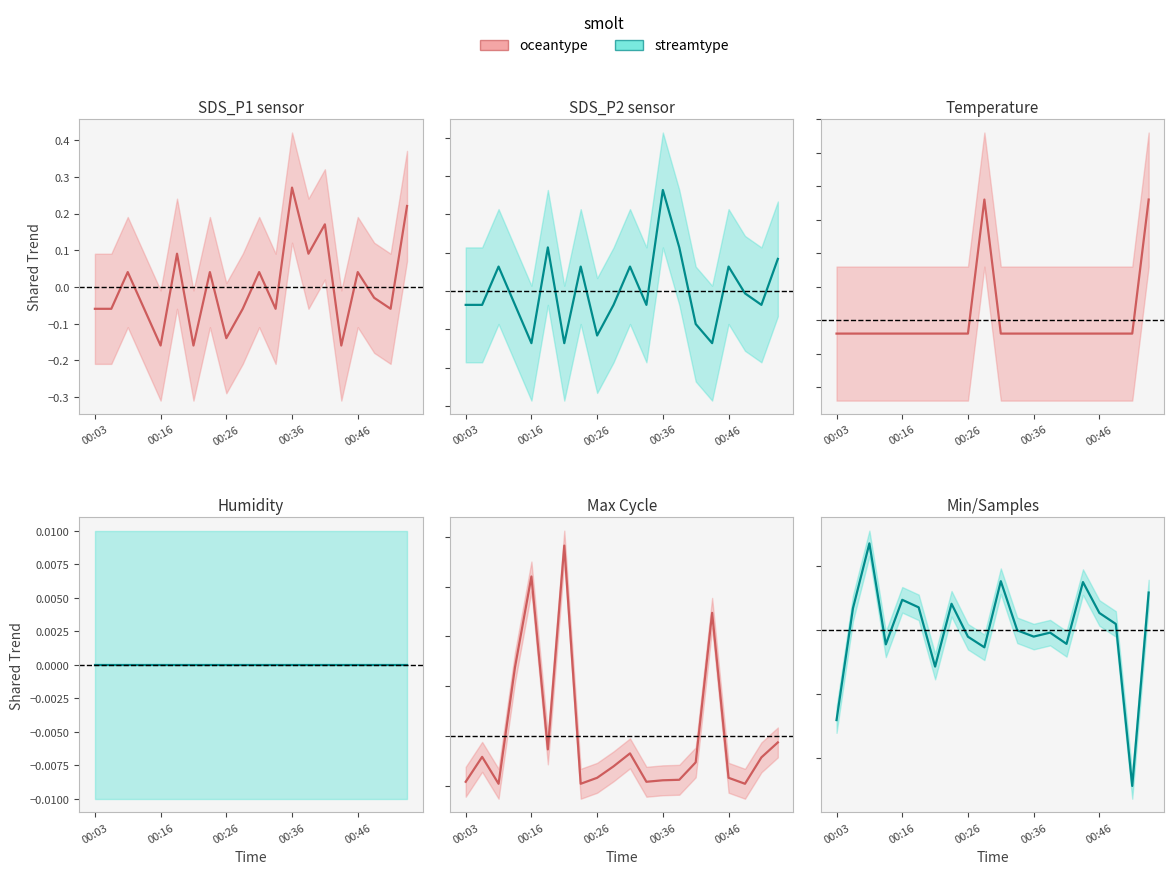

What is the difference between the second highest and second lowest values in the streamtype_line series?

1088.0